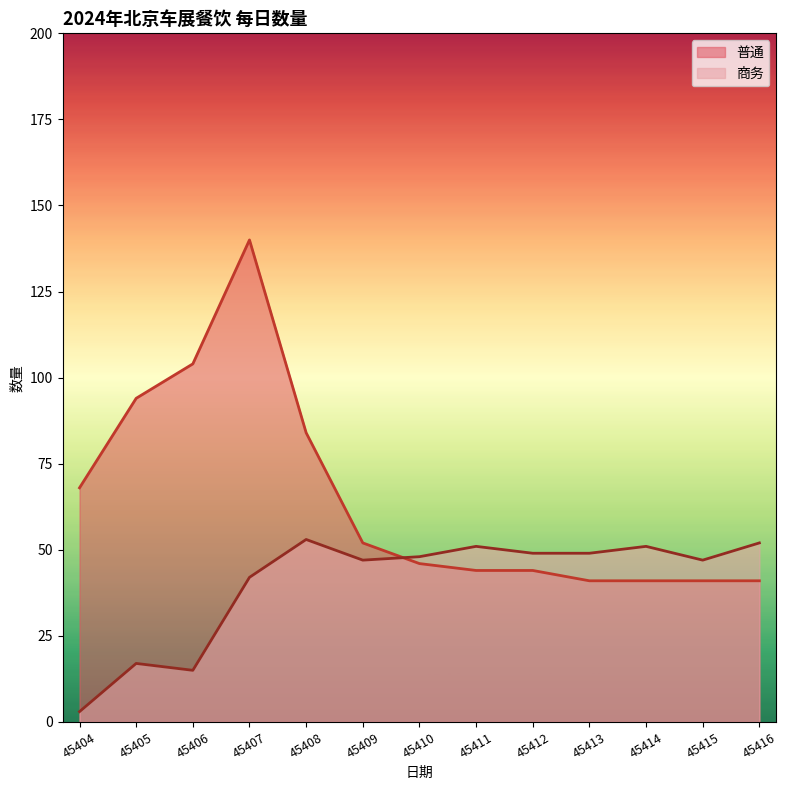

How many categories are shown in the chart?

13